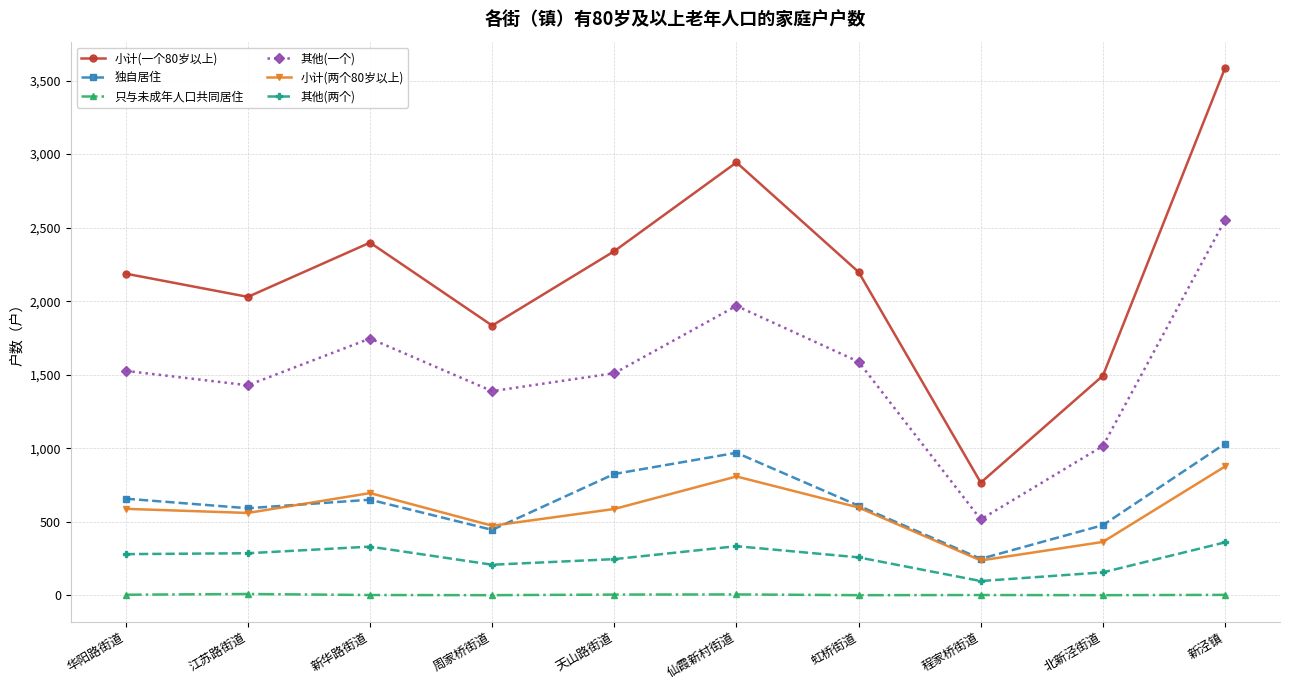

True or false: 其他(一个) has a value of 1746 at 新华路街道.

True